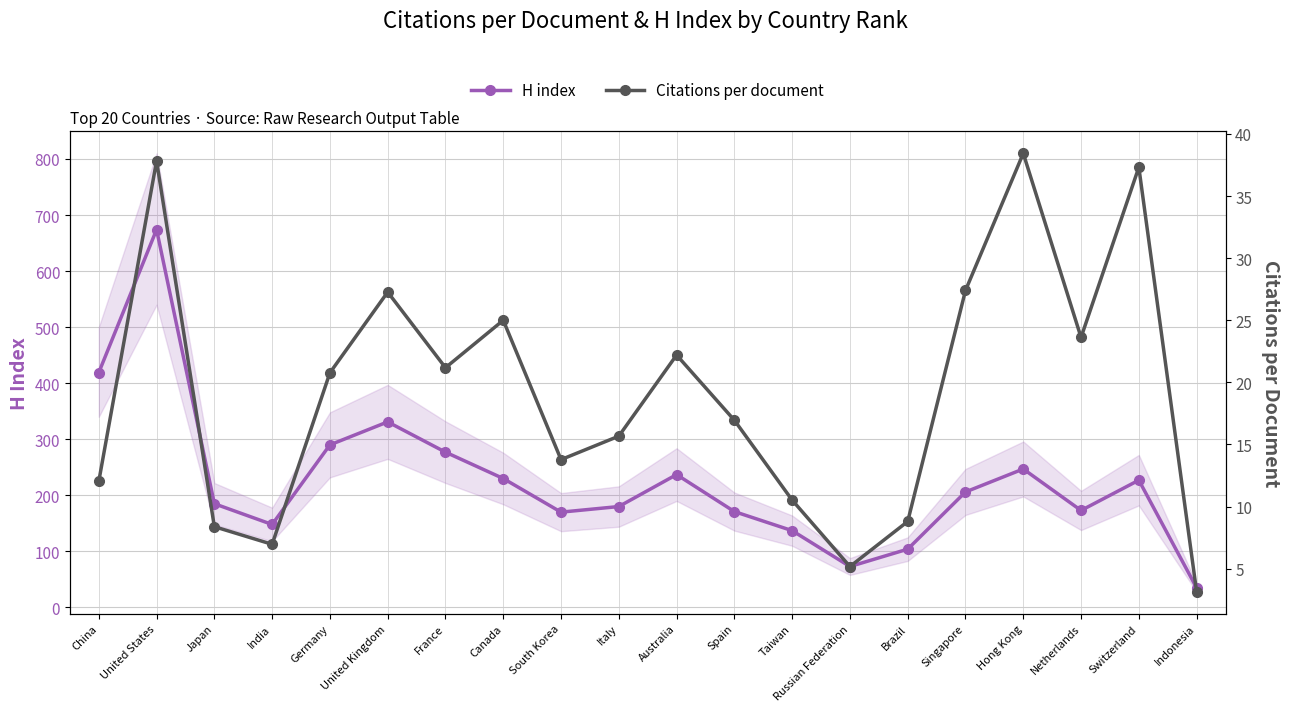

True or false: H index and Citations per document cross at least once.

False